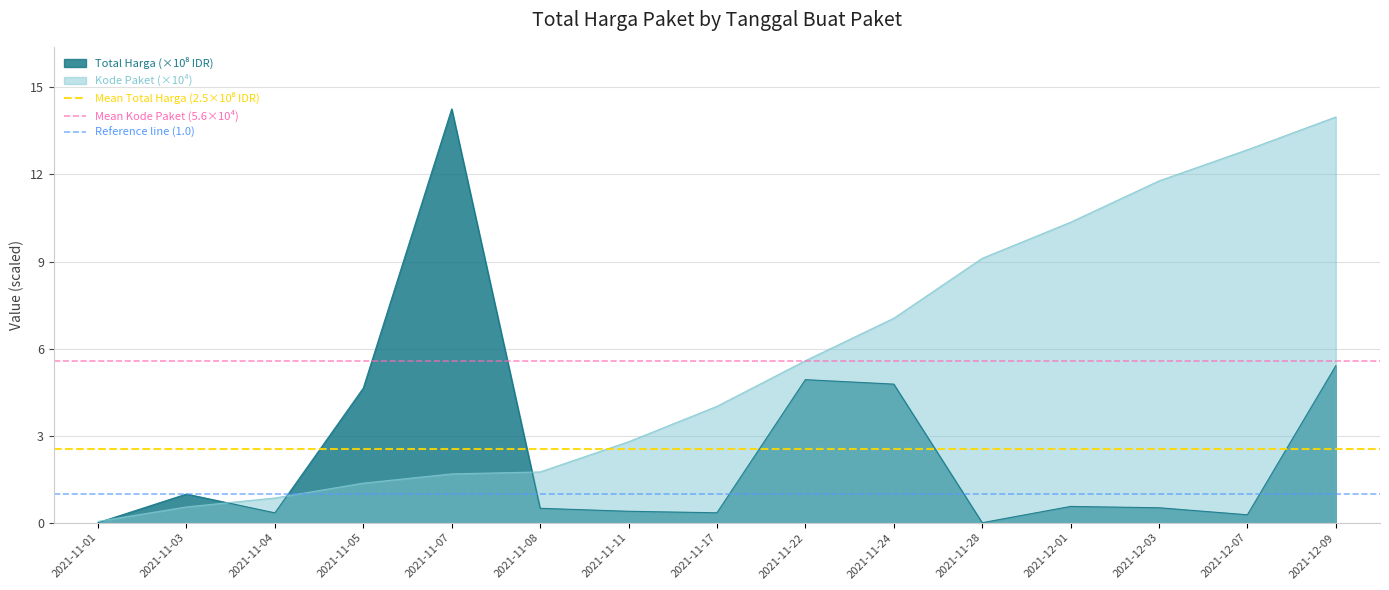

True or false: Kode Paket (×10⁴) has a value of 0.7 at 2021-11-11.

False